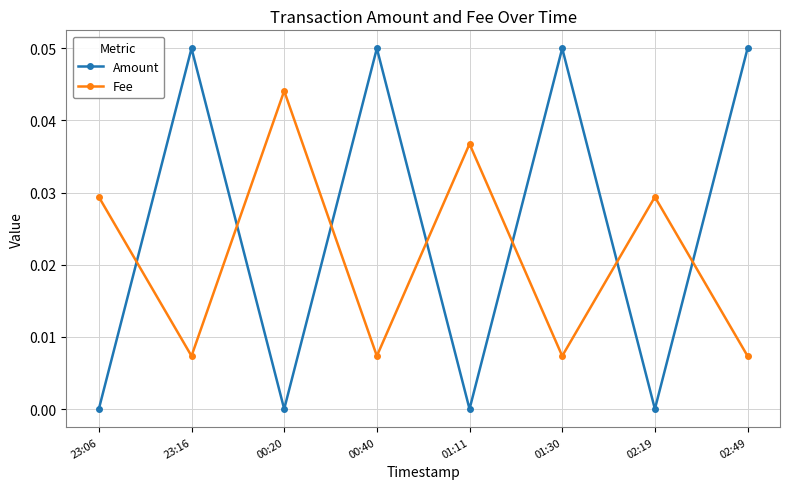

At 01:11, list the series in order from smallest to largest.

Amount, Fee